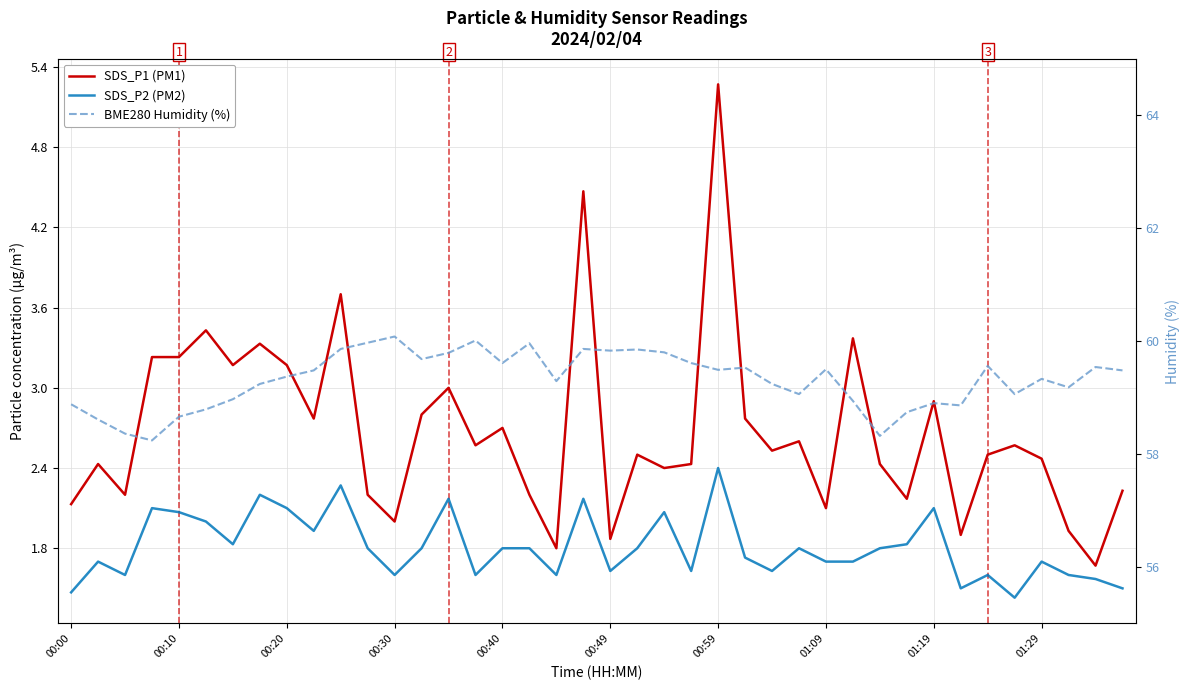

Is the value of SDS_P1 (PM1) at 01:29 greater than the value of BME280 Humidity (%) at 33?

No